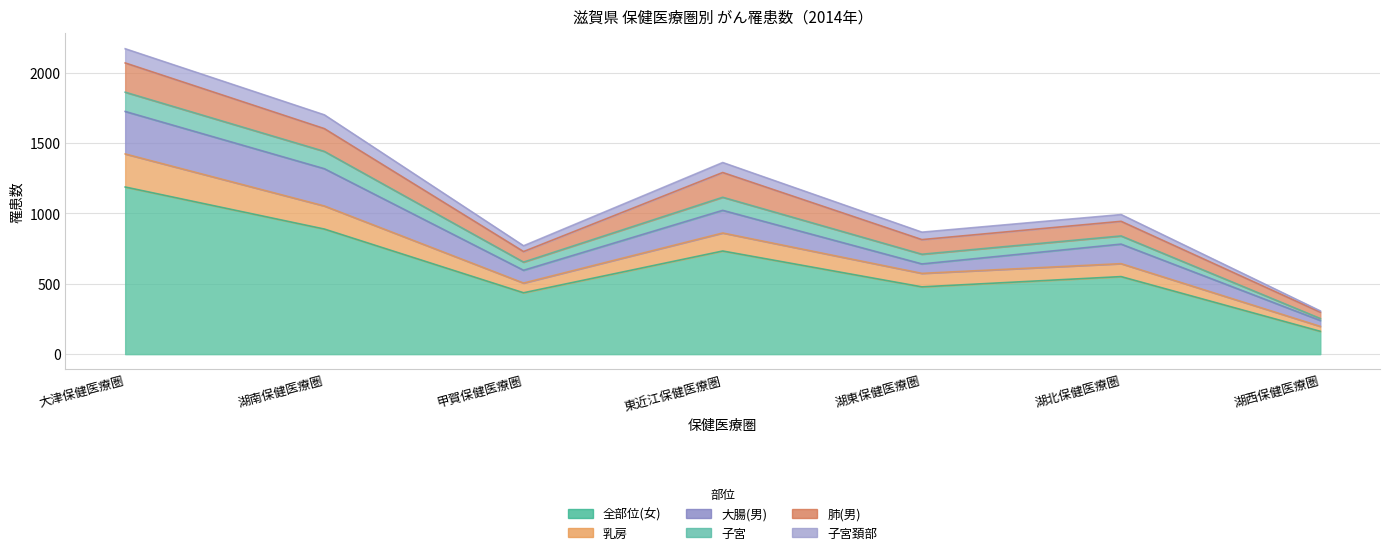

What is the minimum value shown in the chart?

9